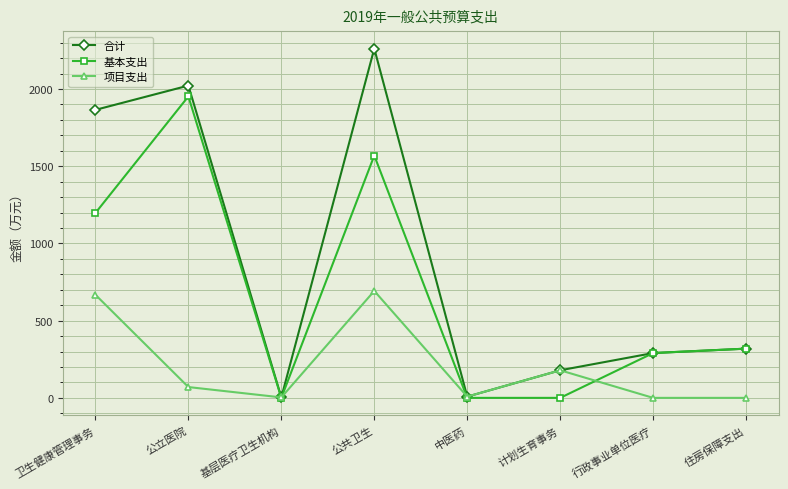

What position from the left is 行政事业单位医疗?

7